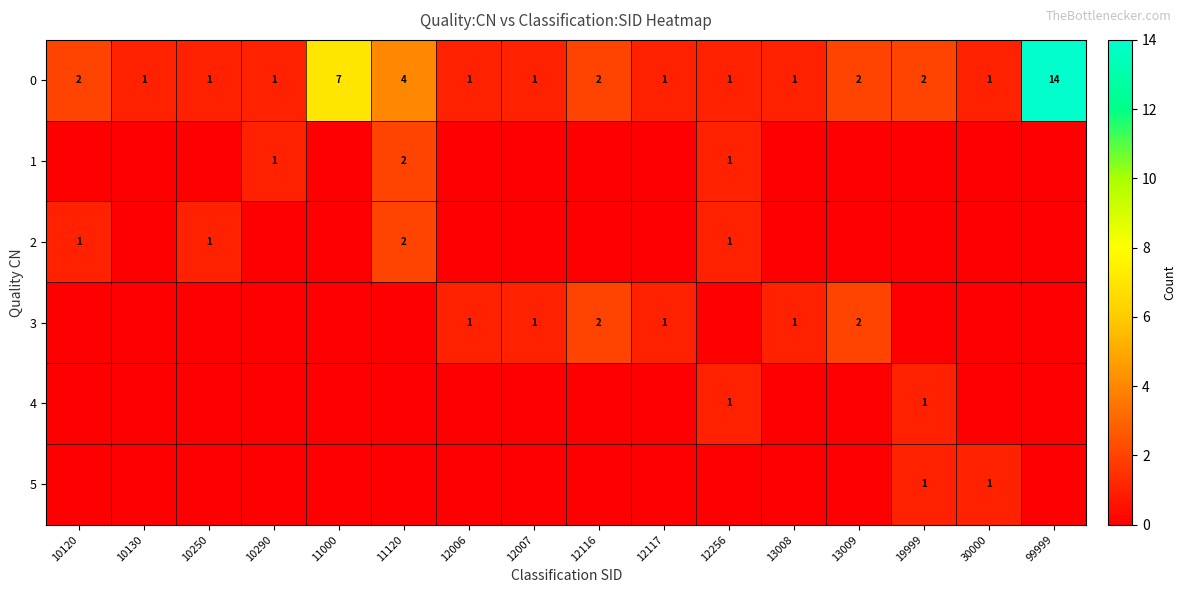

At which label does 0 reach its peak?

99999